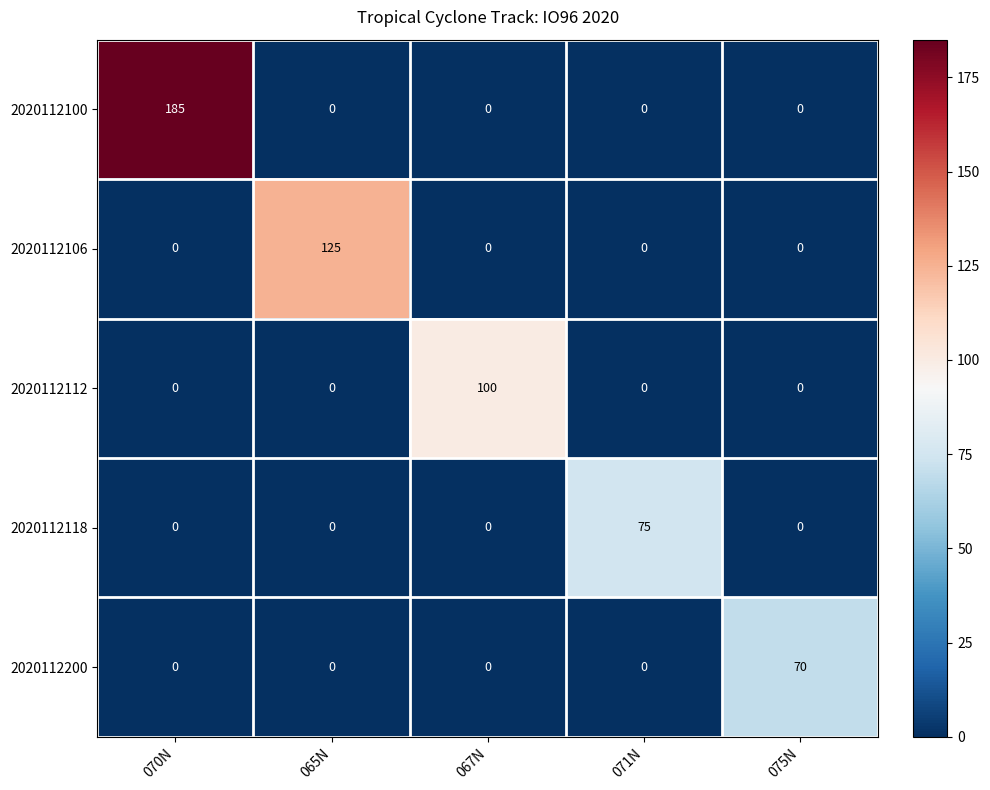

What is the average value of the 2020112106 series?

25